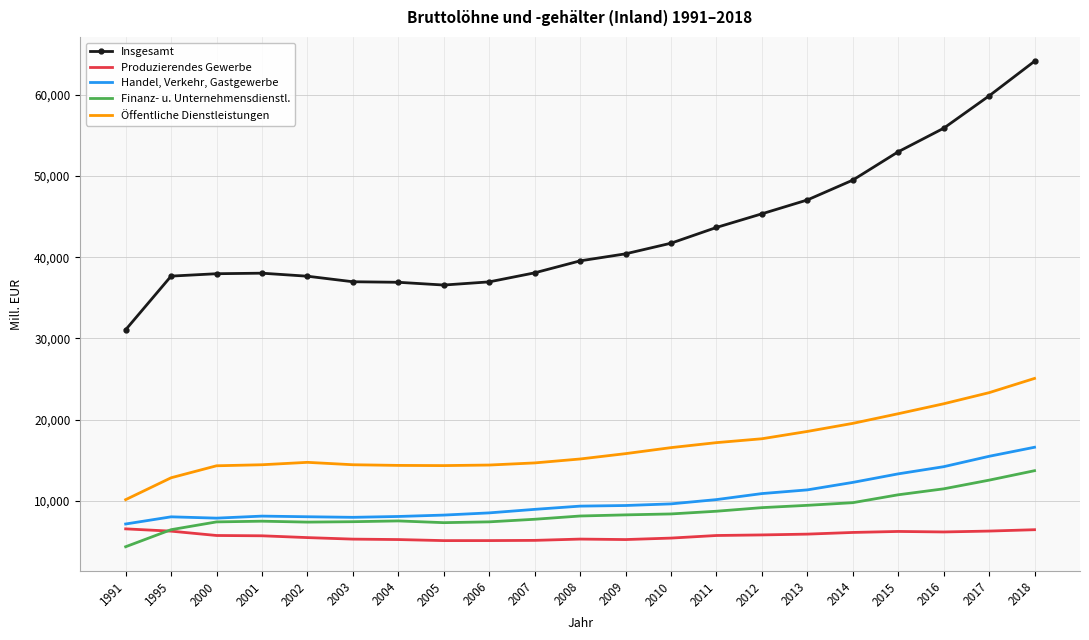

What is the maximum value shown in the chart?

64157.7